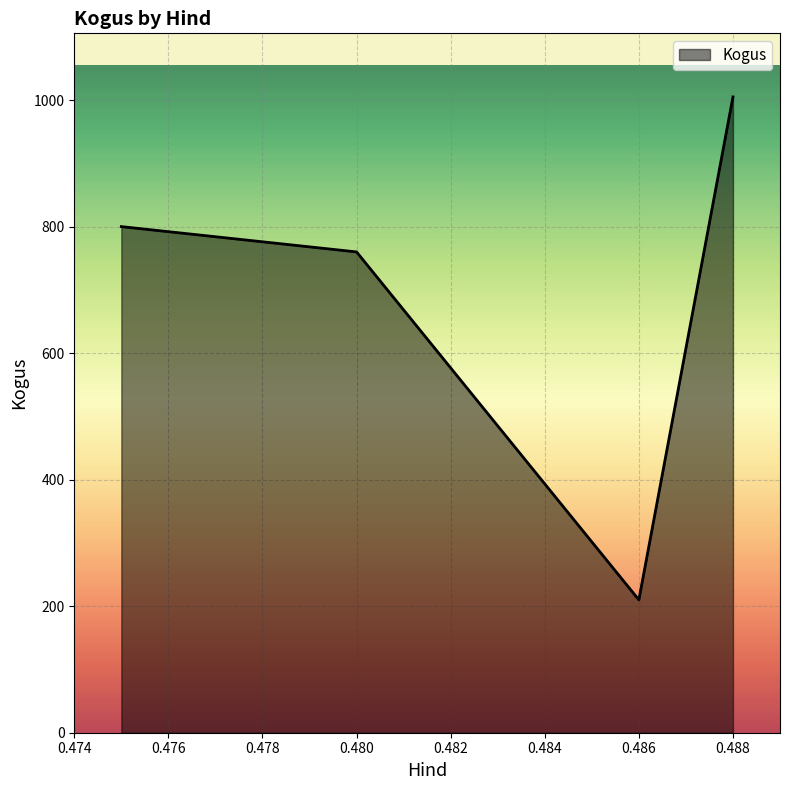

What is the greatest value displayed?

1005